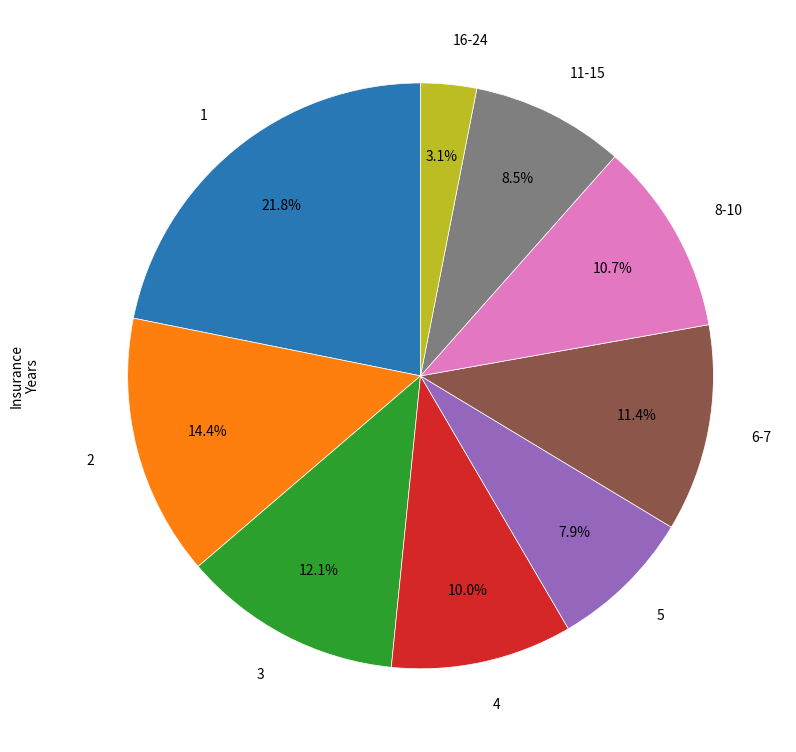

Is there any slice that represents more than half of the pie?

No